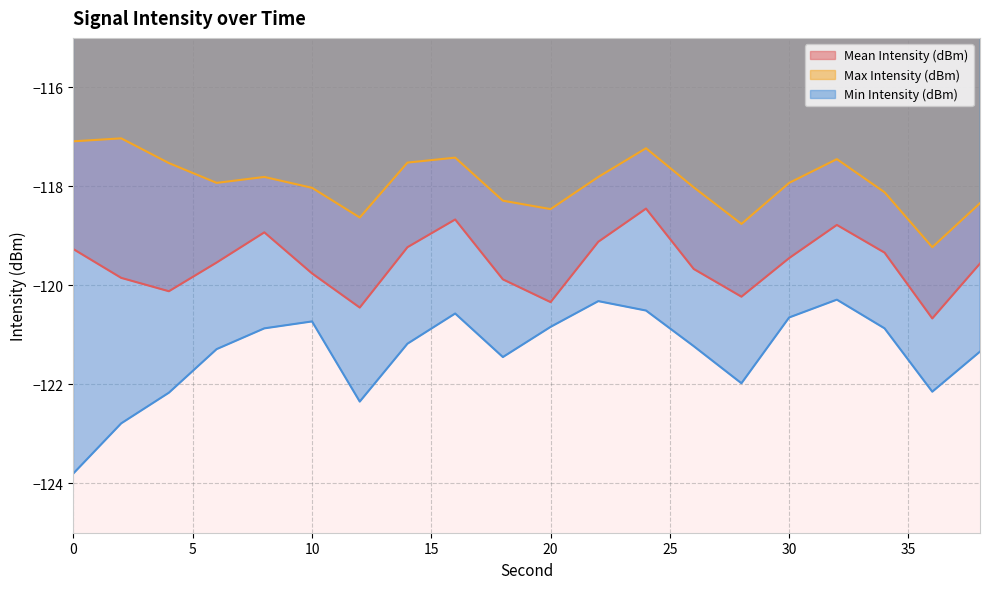

Reading right to left, extract all data points from this chart.

Mean Intensity (dBm): -119.6	-120.7	-119.3	-118.8	-119.5	-120.2	-119.7	-118.5	-119.1	-120.3	-119.9	-118.7	-119.2	-120.5	-119.8	-118.9	-119.5	-120.1	-119.8	-119.3
Max Intensity (dBm): -118.3	-119.2	-118.1	-117.5	-117.9	-118.8	-118.0	-117.2	-117.8	-118.5	-118.3	-117.4	-117.5	-118.6	-118.0	-117.8	-117.9	-117.5	-117.0	-117.1
Min Intensity (dBm): -121.3	-122.2	-120.9	-120.3	-120.7	-122.0	-121.2	-120.5	-120.3	-120.8	-121.5	-120.6	-121.2	-122.3	-120.7	-120.9	-121.3	-122.2	-122.8	-123.8